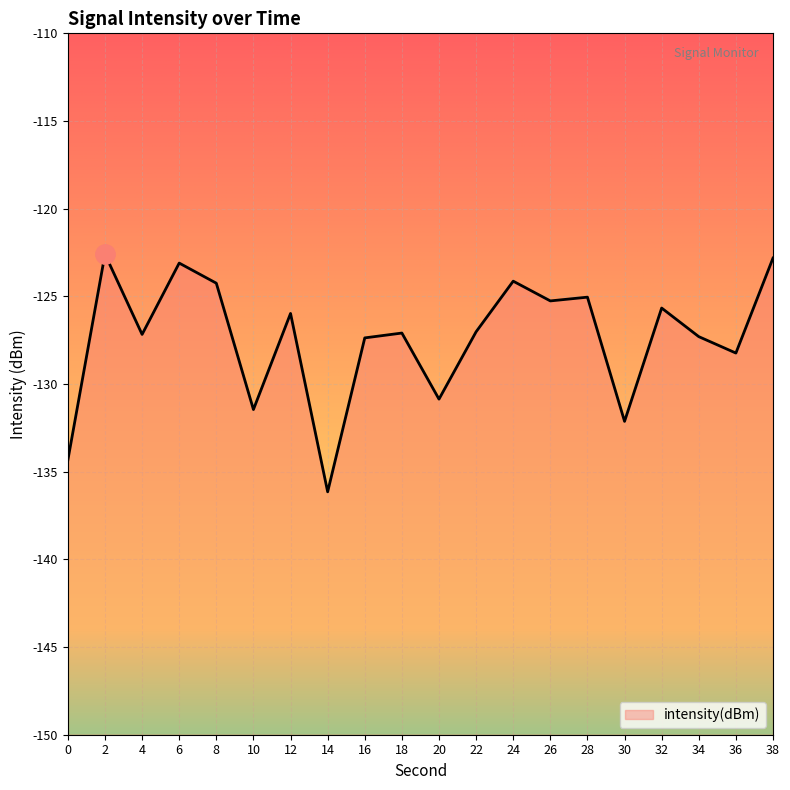

What is the sum of the values at 36 and 26?

-253.5